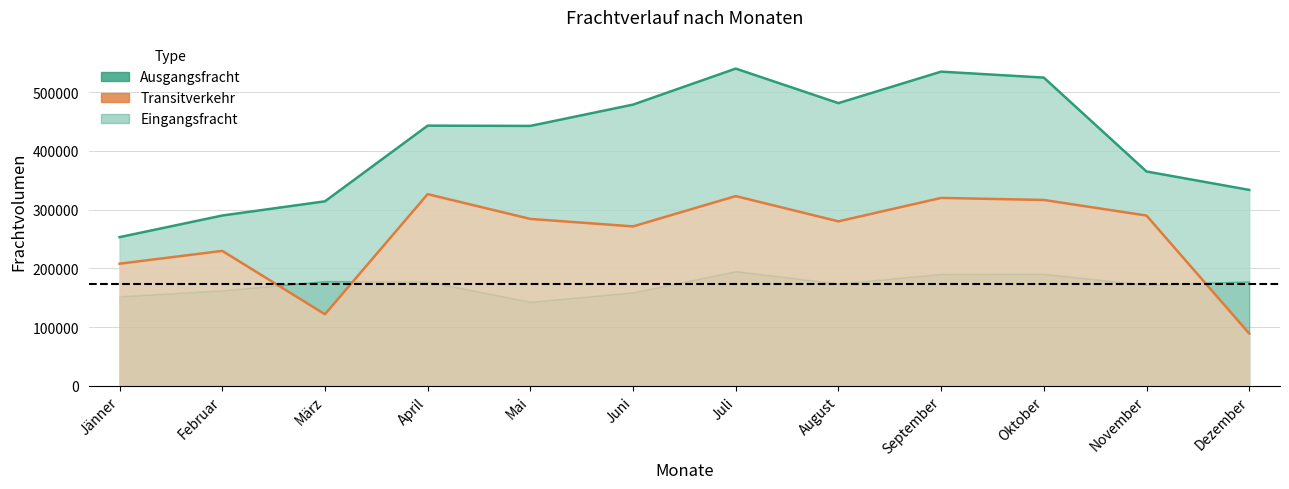

In Transitverkehr, how many points are lower than both neighbors (excluding endpoints)?

3